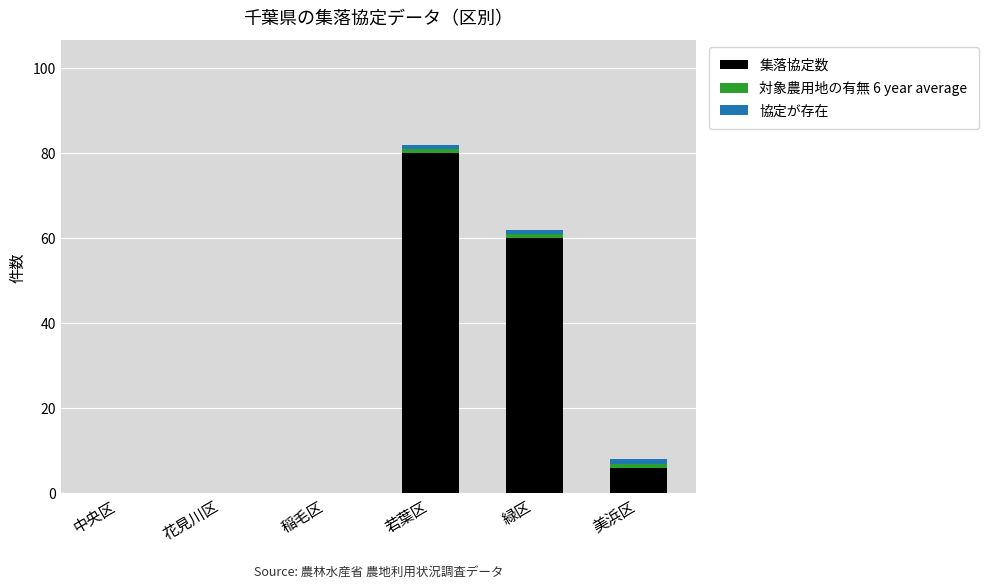

What is the sum of all 集落協定数 values?

146